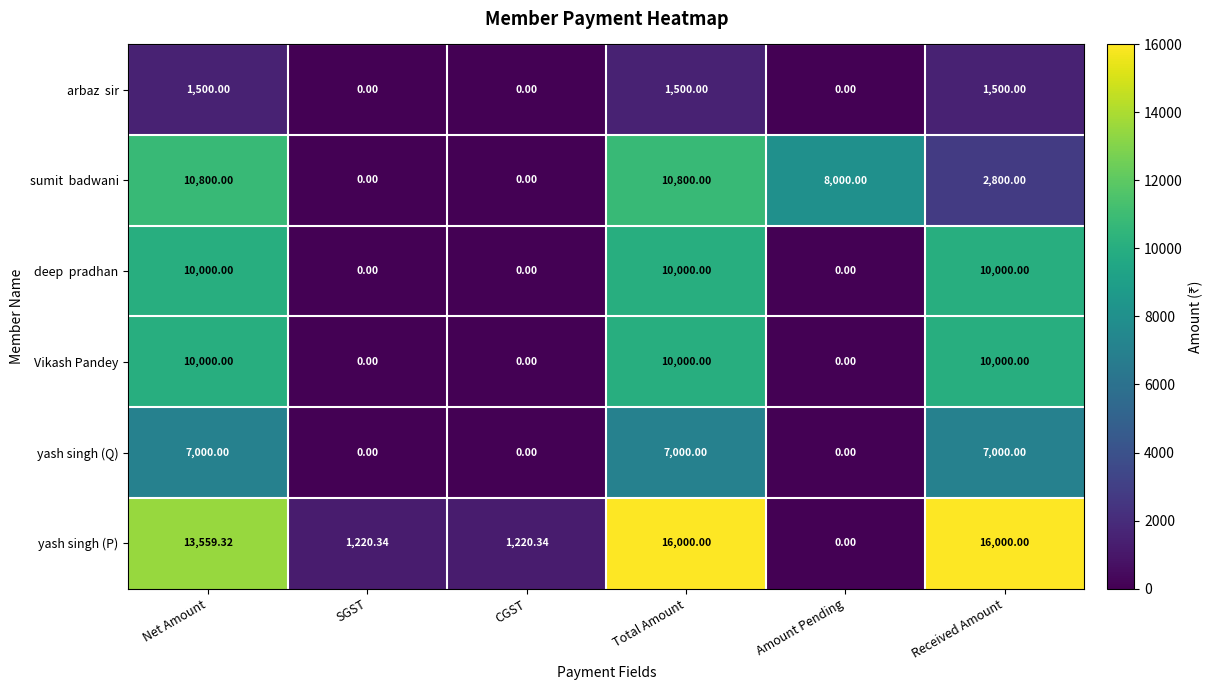

How many data points in yash singh (P) are above 13559?

3